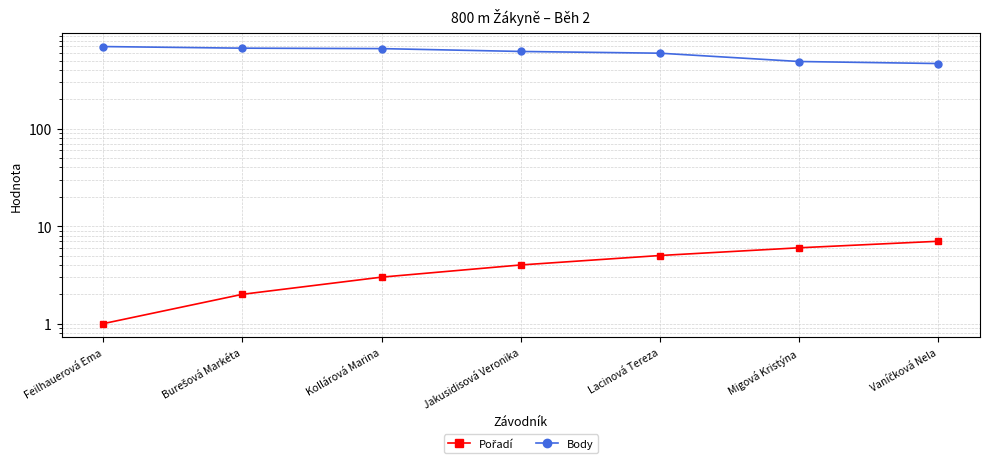

True or false: Body has a value of 1074 at Feilhauerová Ema.

False